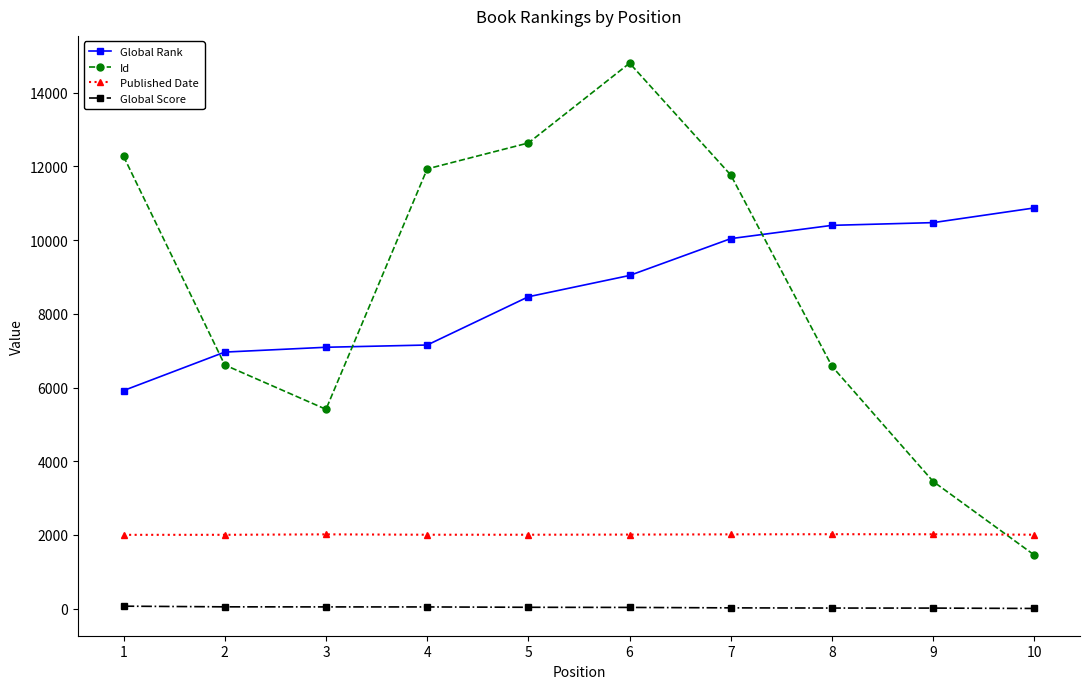

What is the highest value of the Global Rank series?

10875